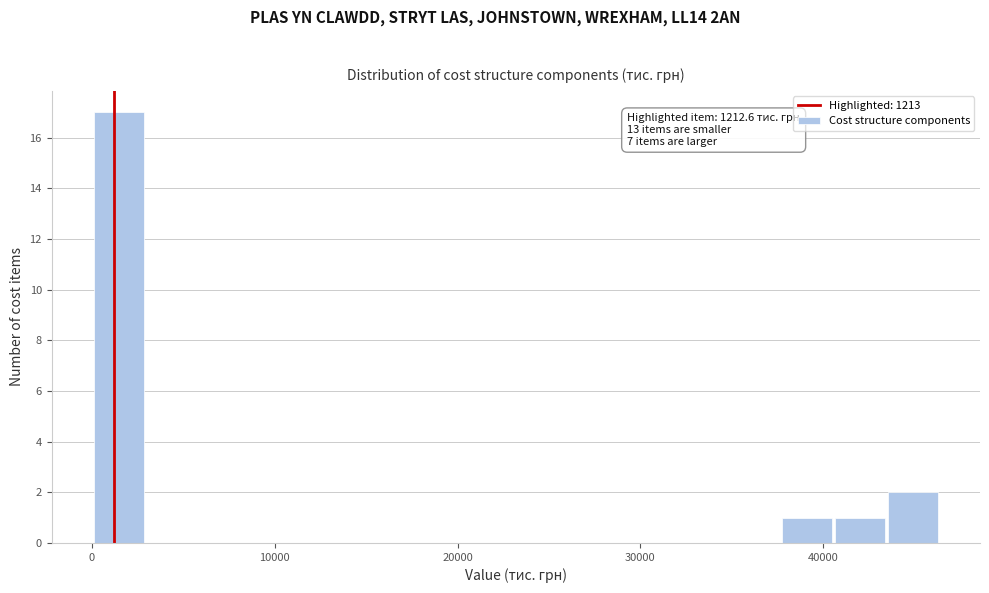

Read against the x-axis, roughly where is the centre of the tallest bar?

1000